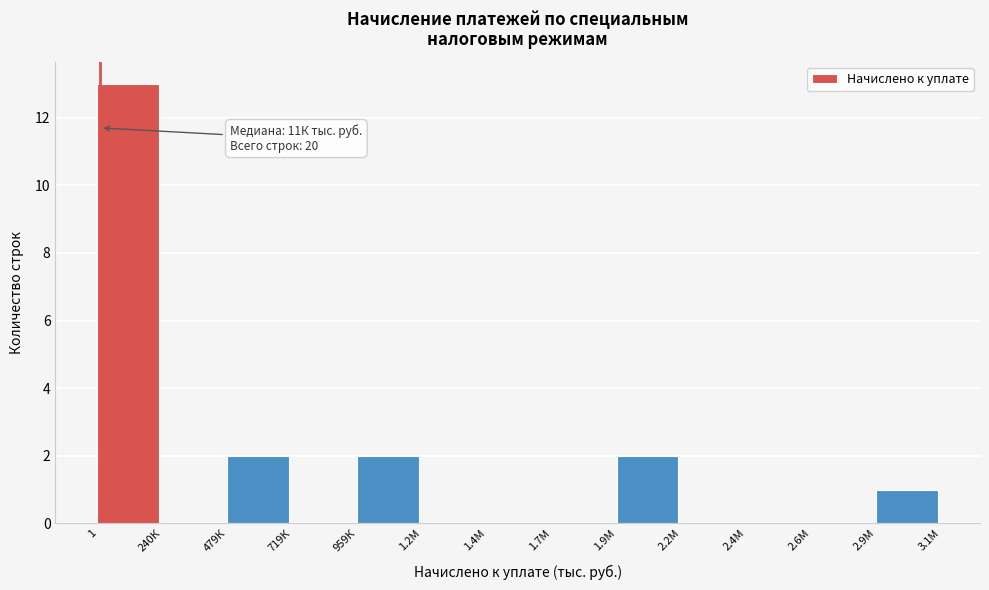

Reading left to right, extract all data points from this chart.

1=13	240К=0	479К=2	719К=0	959К=2	1.2М=0	1.4М=0	1.7М=0	1.9М=2	2.2М=0	2.4М=0	2.6М=0	2.9М=1